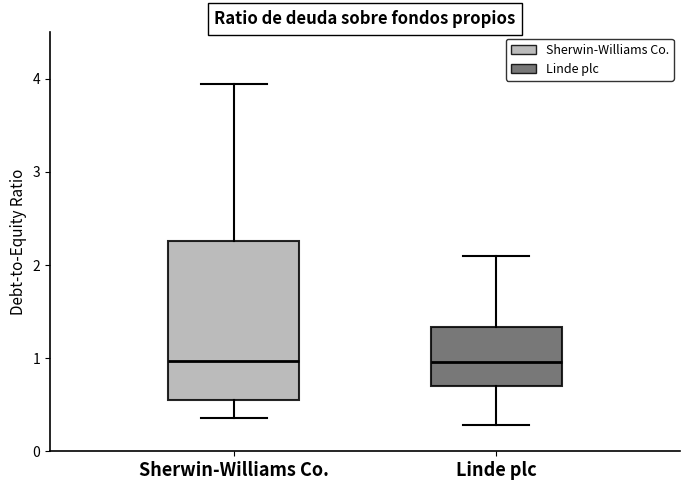

Where does the median line of the box for Linde plc sit on the y-axis? The values are not printed on the chart, so give them approximately, as read against the axis.

1.0